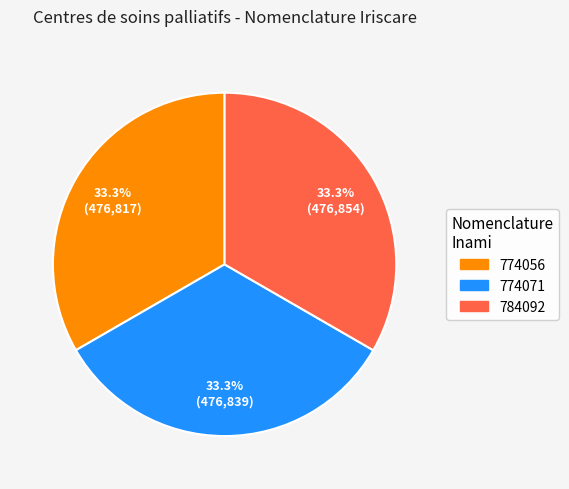

How many segments does this pie chart have?

3